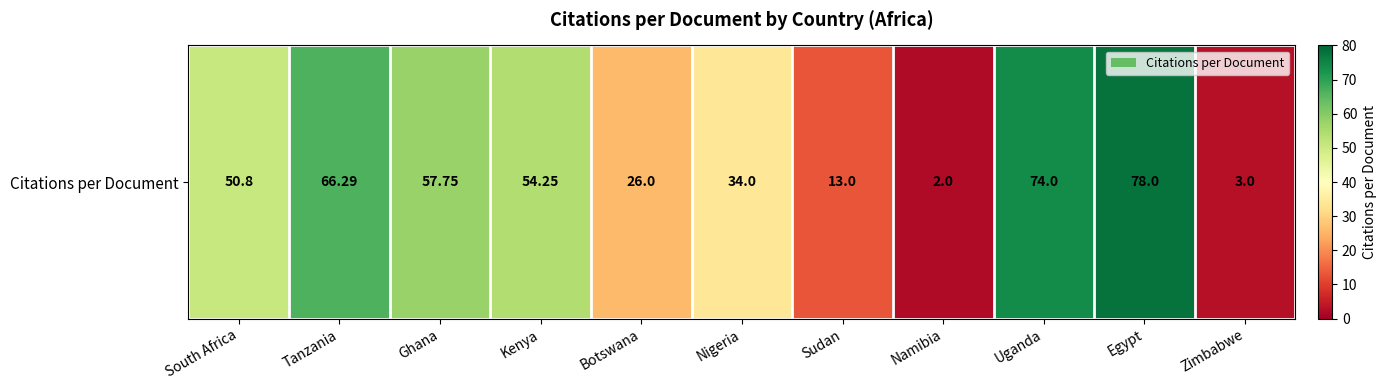

The value at Ghana is 101.7. True or false?

False